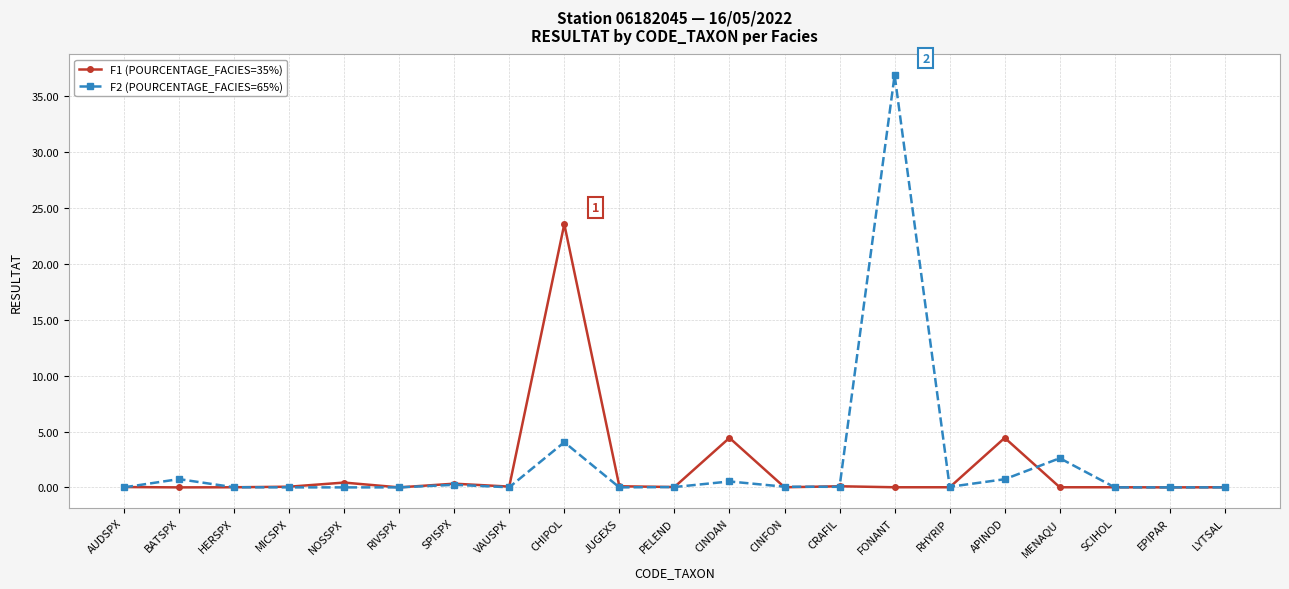

At which label does F1 (POURCENTAGE_FACIES=35%) reach its peak?

CHIPOL